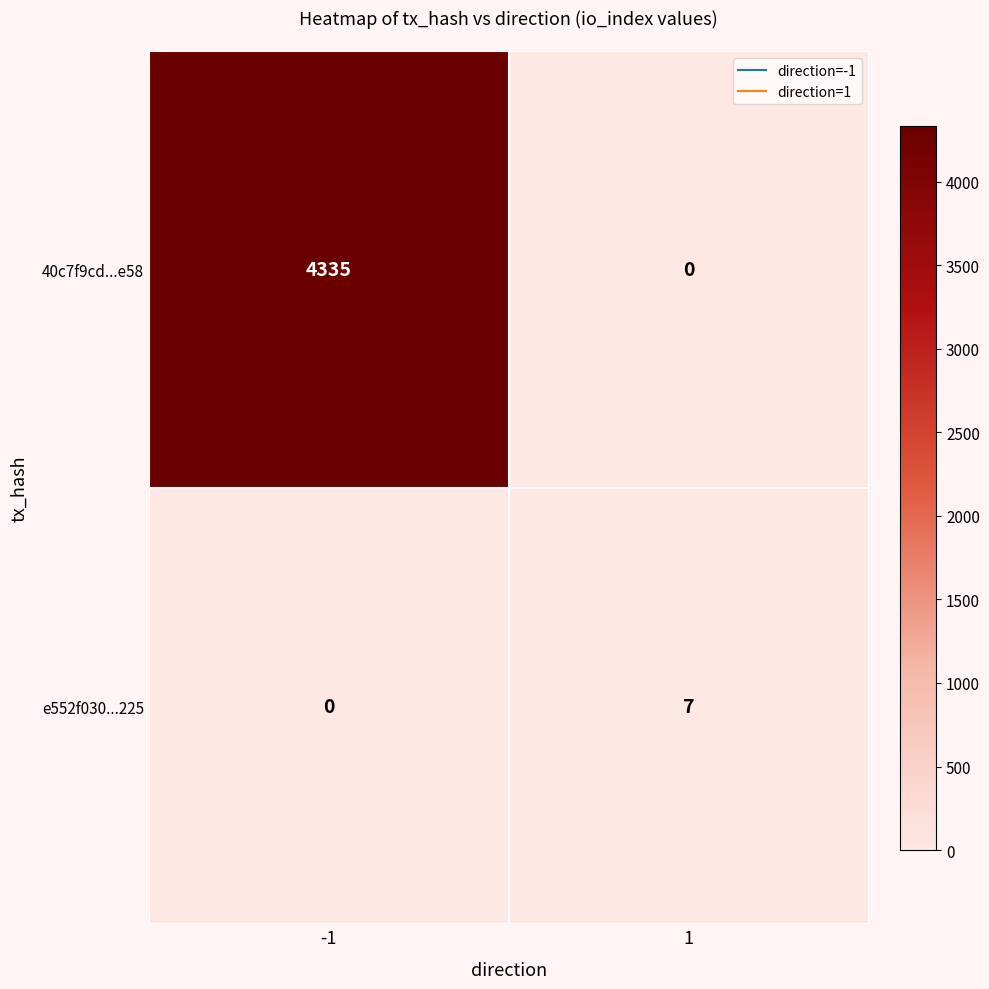

What is the difference between the 40c7f9cd...e58 values at 1 and -1?

4335